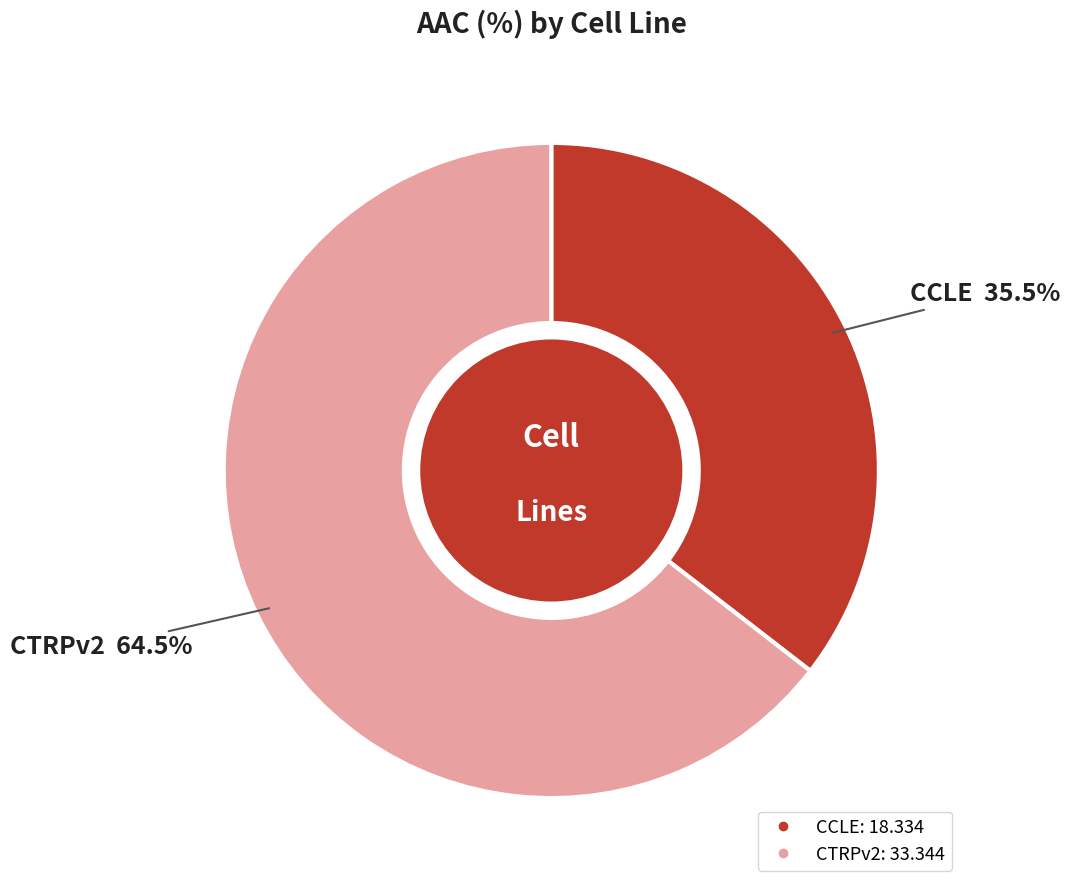

Which has a higher value, CCLE or CTRPv2?

CTRPv2